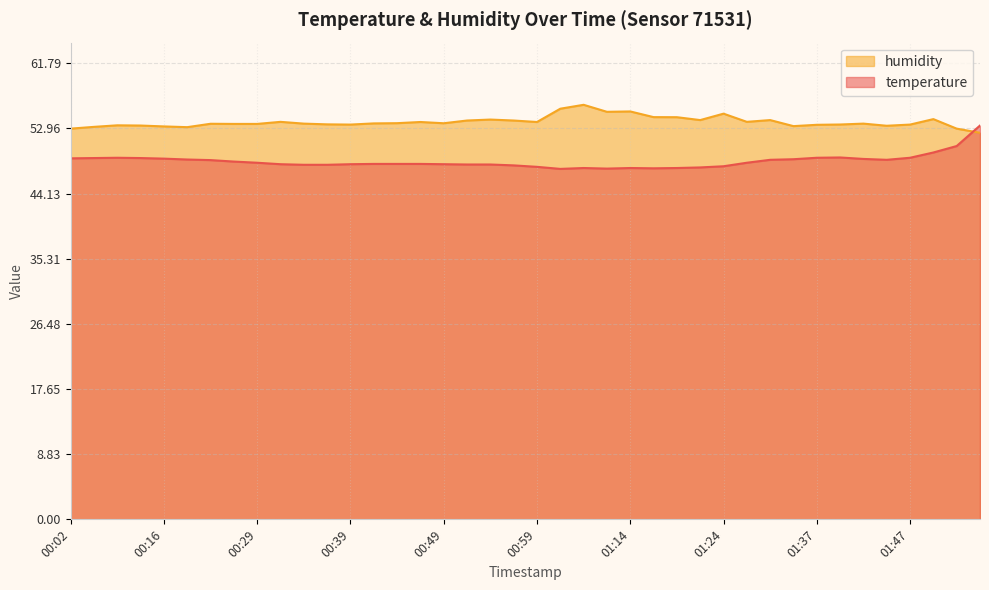

After their last crossing, which series has the higher values: humidity or temperature?

temperature